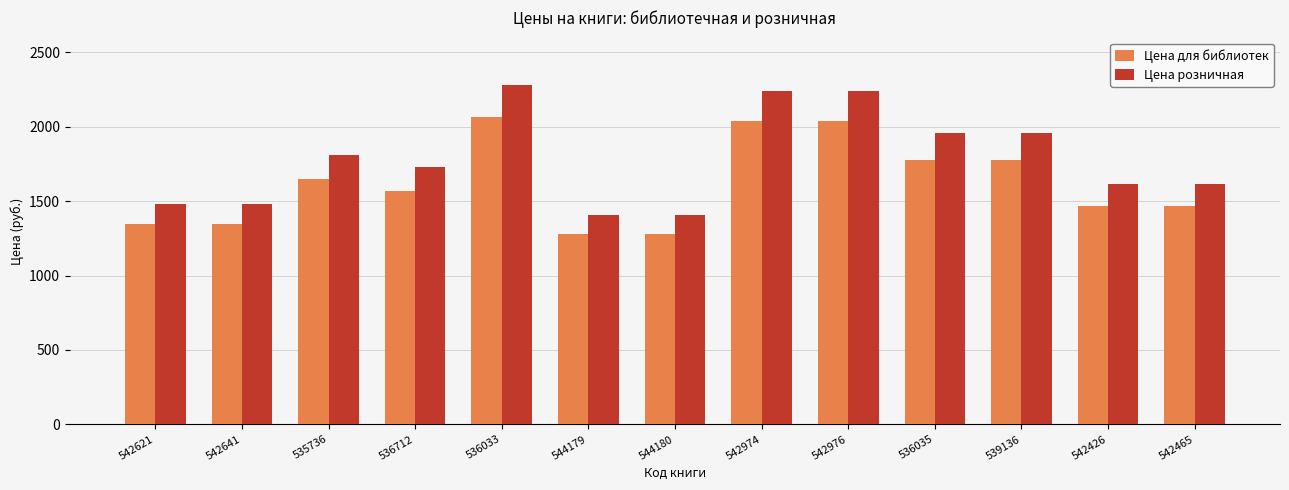

Rank the series by their average value, from lowest to highest.

Цена для библиотек, Цена розничная